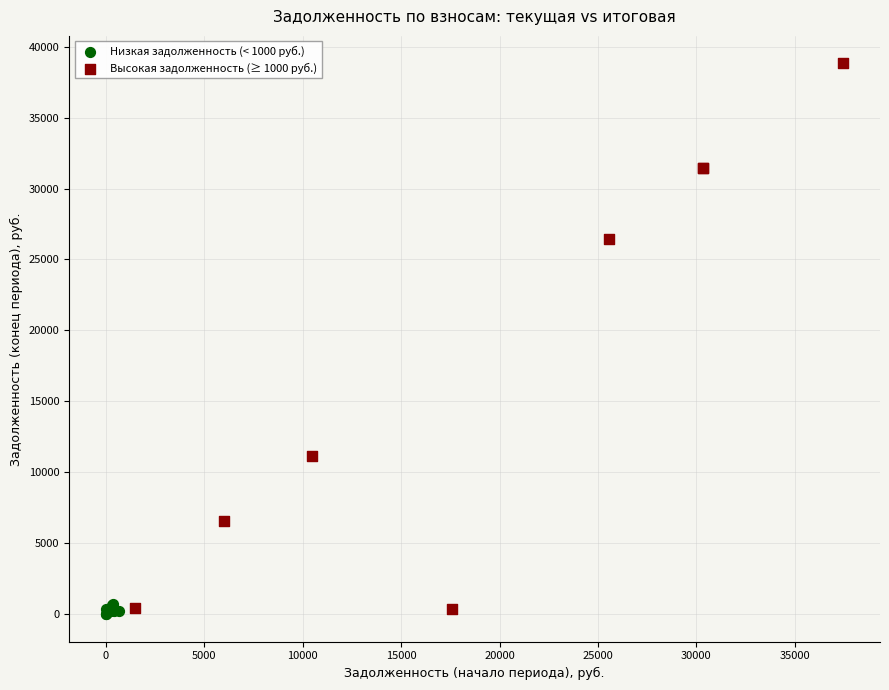

Which series has the largest Y range (max minus min)?

Высокая задолженность (≥ 1000 руб.)